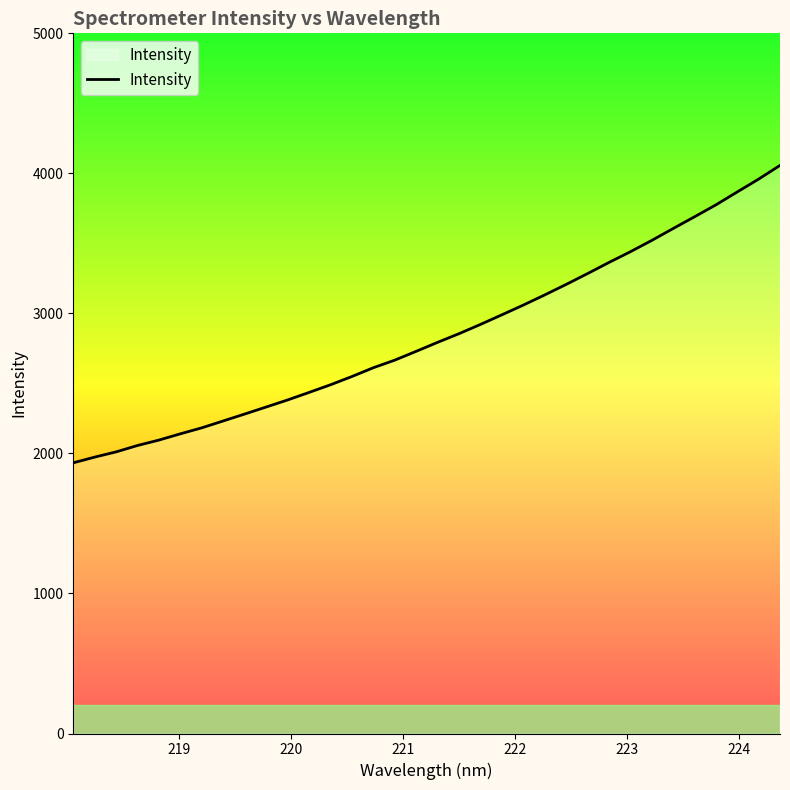

What is the difference between the maximum and minimum values?

2123.9